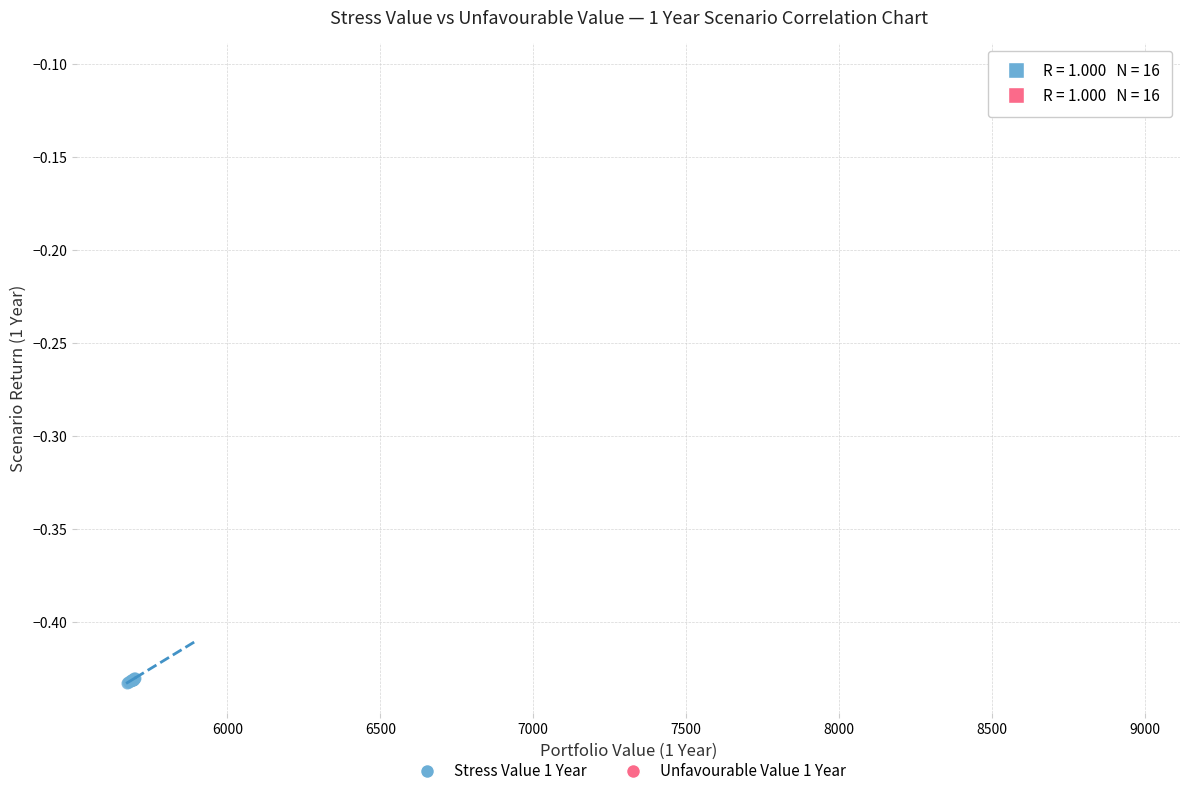

Which series contains the highest Y value?

Unfavourable Value 1 Year